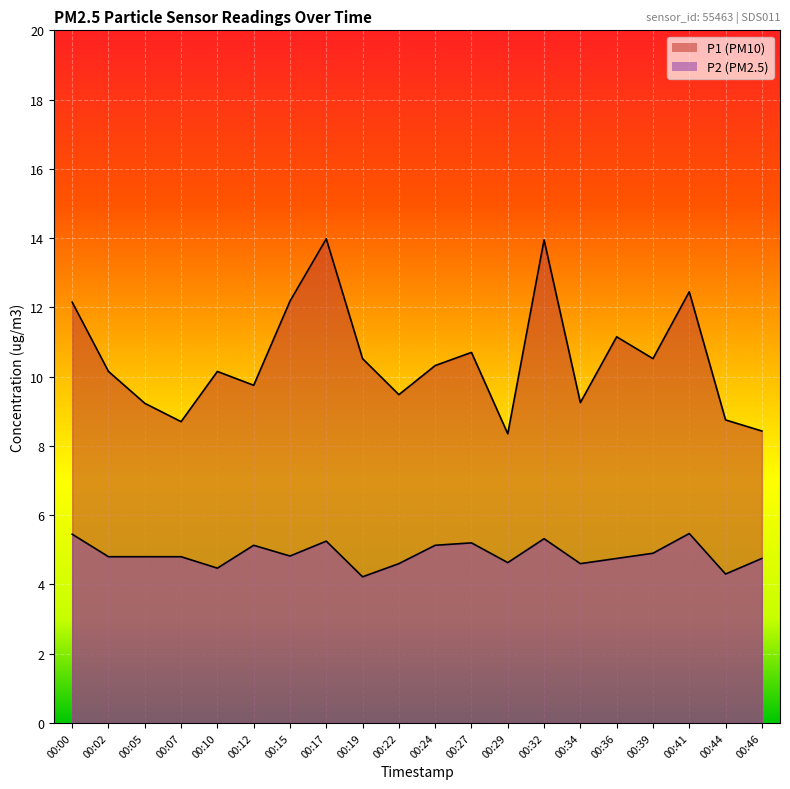

At 00:32, list the series in order from largest to smallest.

P1, P2